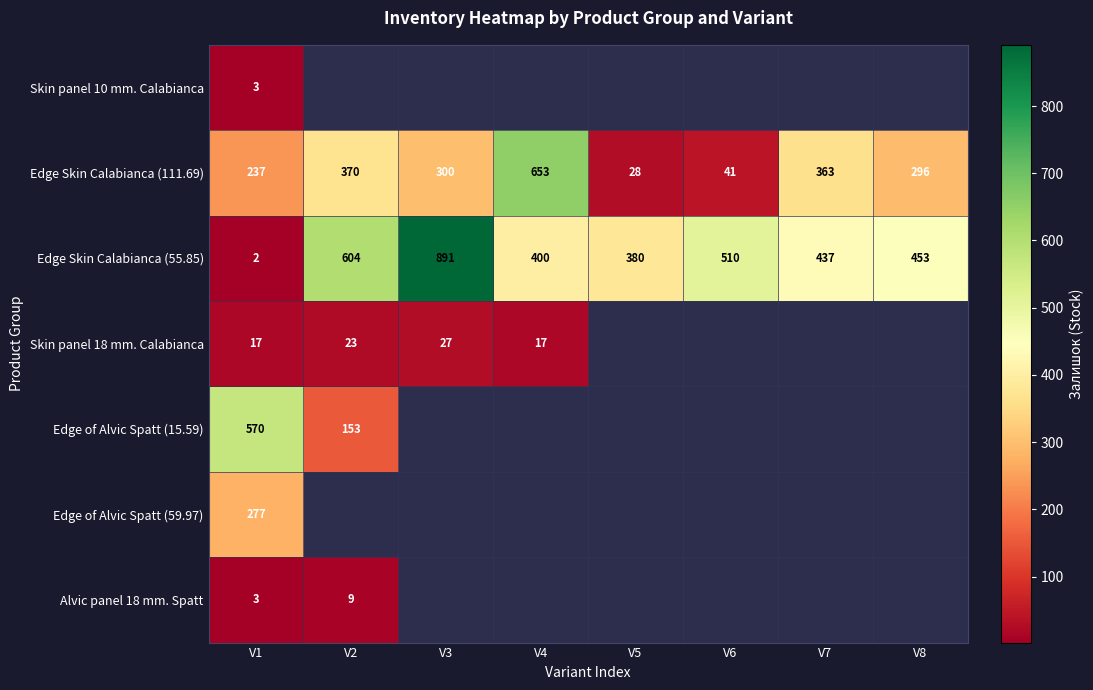

The value of Edge Skin Calabianca (111.69) at V4 is 921.4. True or false?

False